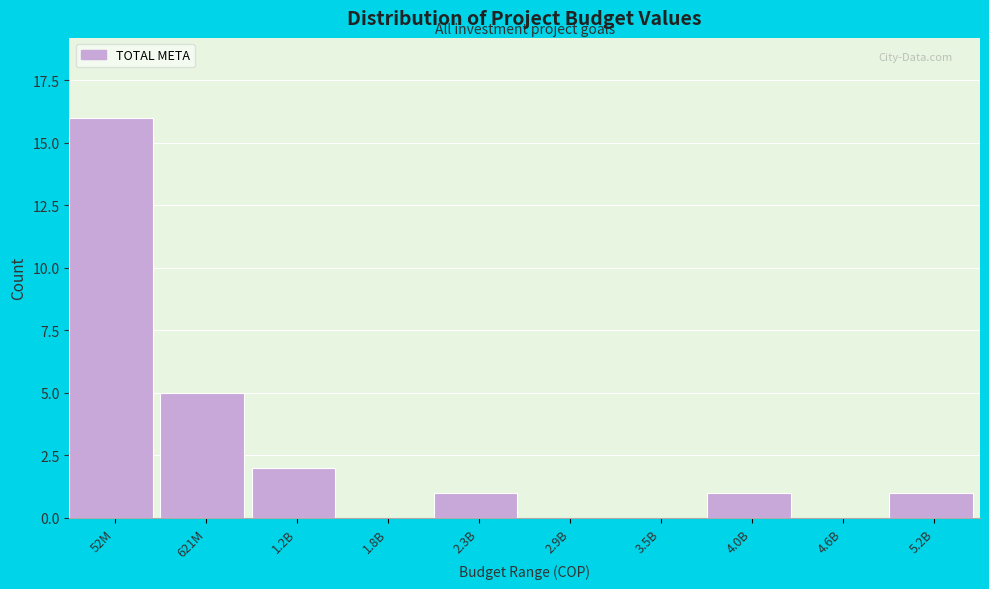

Reading left to right, list all the values displayed in this chart.

52M=16	621M=5	1.2B=2	1.8B=0	2.3B=1	2.9B=0	3.5B=0	4.0B=1	4.6B=0	5.2B=1